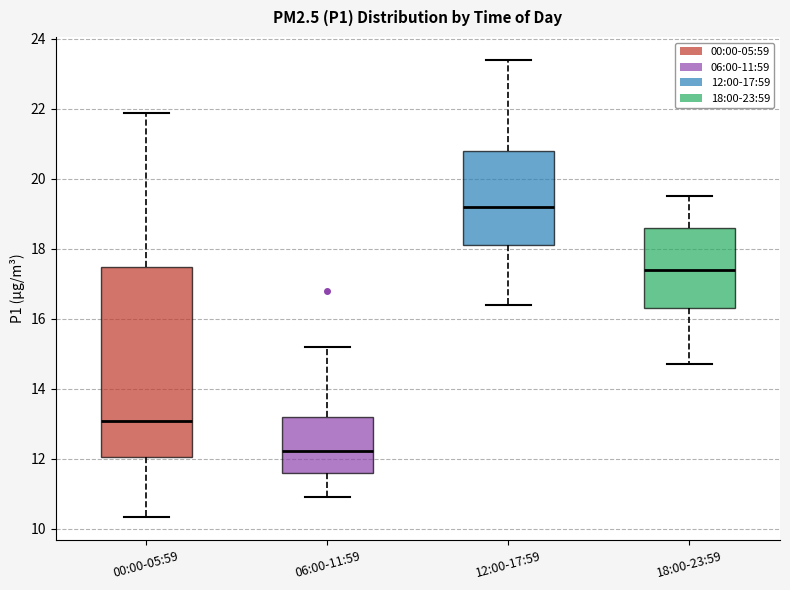

Reading left to right, transcribe this box plot: for each box, give where its median line is, the range the box spans, and where its two whiskers end, as read against the y-axis. The values are not printed on the chart, so give them approximately, as read against the axis.

00:00-05:59: median 13.0, box 12.0 to 17.4, whiskers 10.4 to 21.8
06:00-11:59: median 12.2, box 11.6 to 13.2, whiskers 11.0 to 15.2
12:00-17:59: median 19.2, box 18.2 to 20.8, whiskers 16.4 to 23.4
18:00-23:59: median 17.4, box 16.4 to 18.6, whiskers 14.8 to 19.6